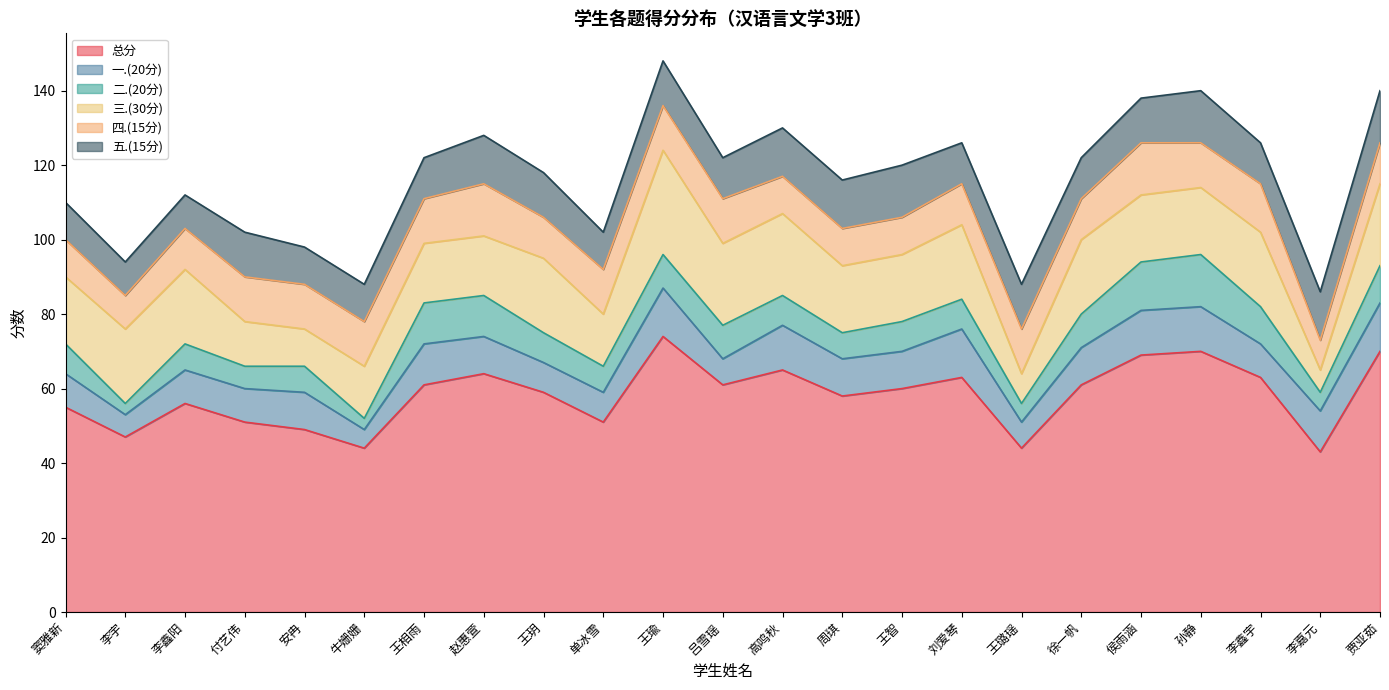

True or false: 总分 and 四.(15分) intersect in this chart.

False